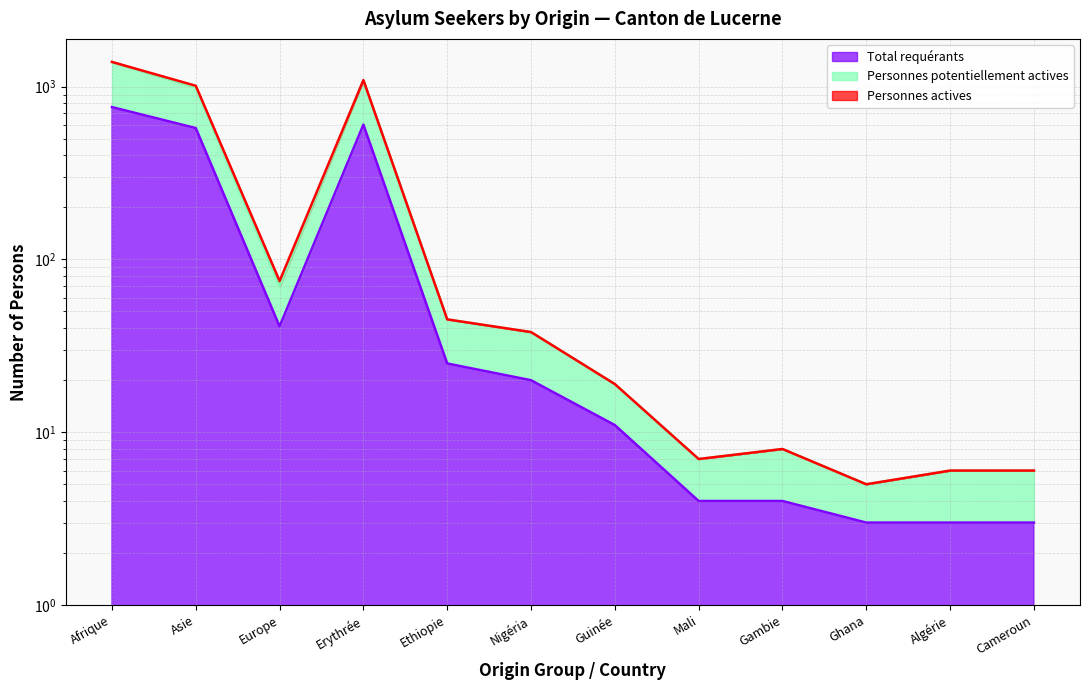

How many lines are shown in the chart?

2